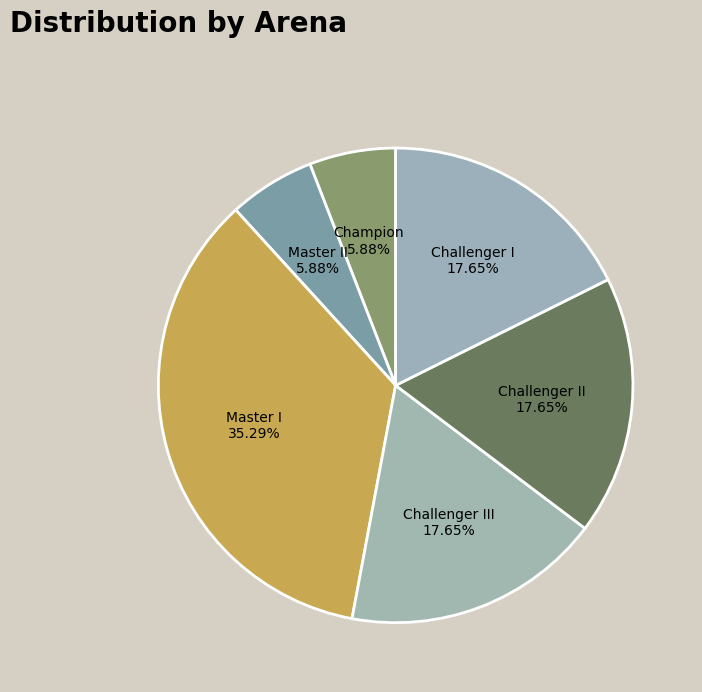

Is the sum of Master II and Challenger II greater than half?

No